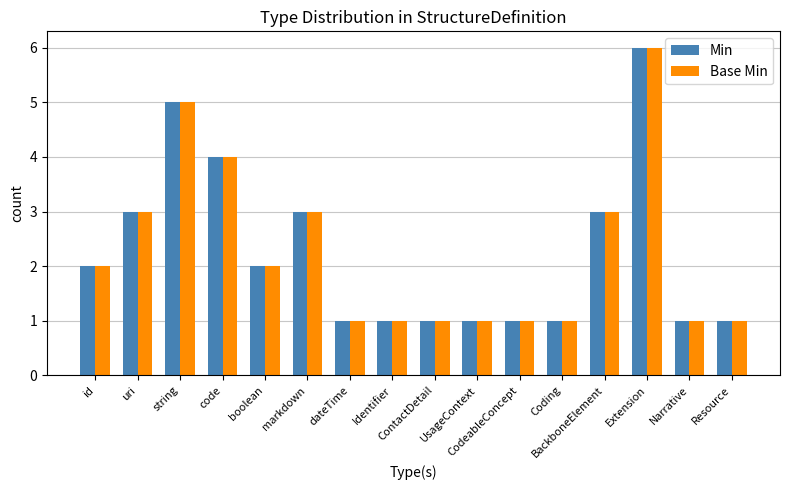

How many bars are there in total?

32